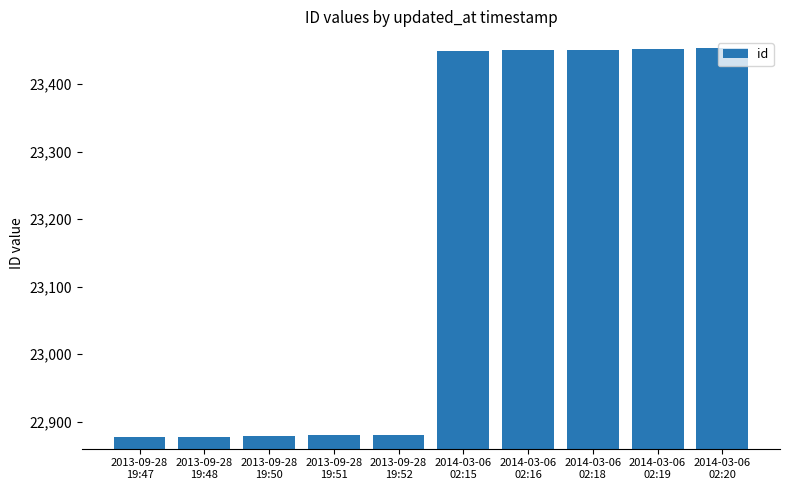

What is the label of the 4th bar from the right?

2014-03-06
02:16